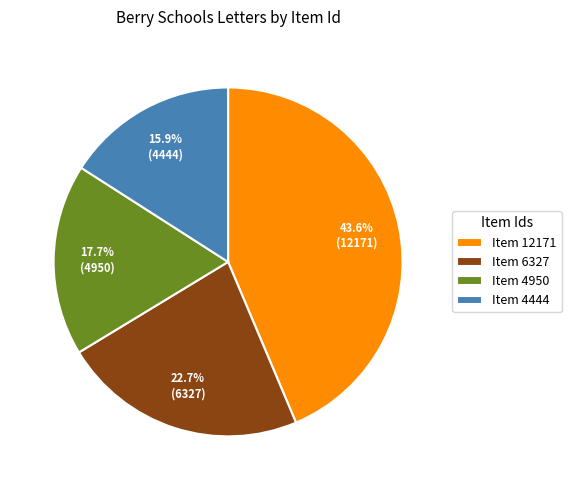

Is Item 12171 the majority of the pie?

No